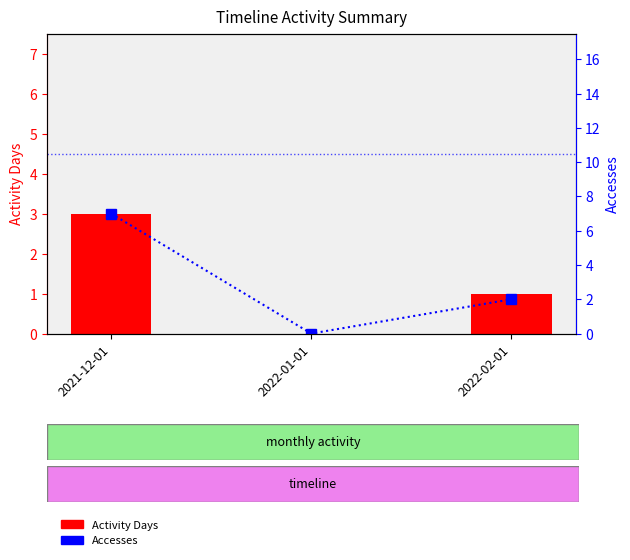

Is the value of Activity Days at 2021-12-01 greater than the value of Accesses at 2021-12-01?

No